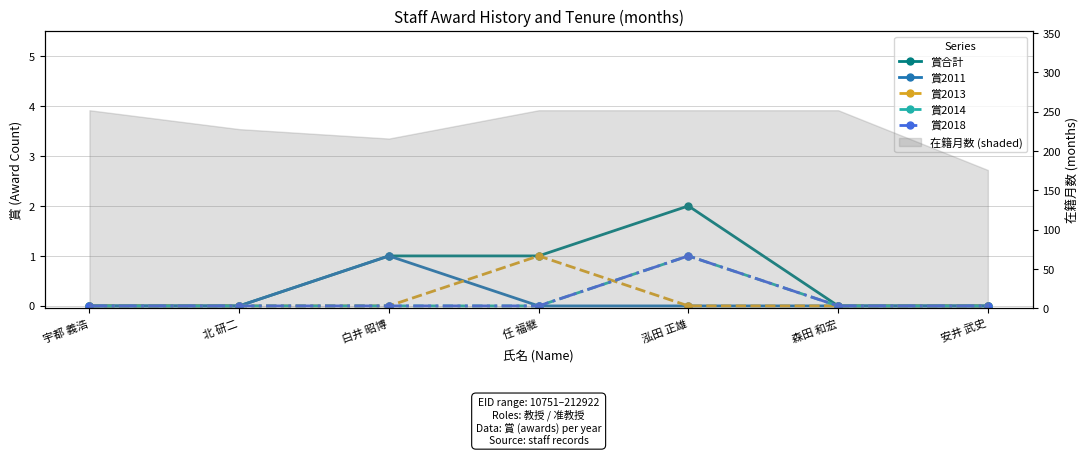

How many interior local peaks does the 賞2013 series have?

1